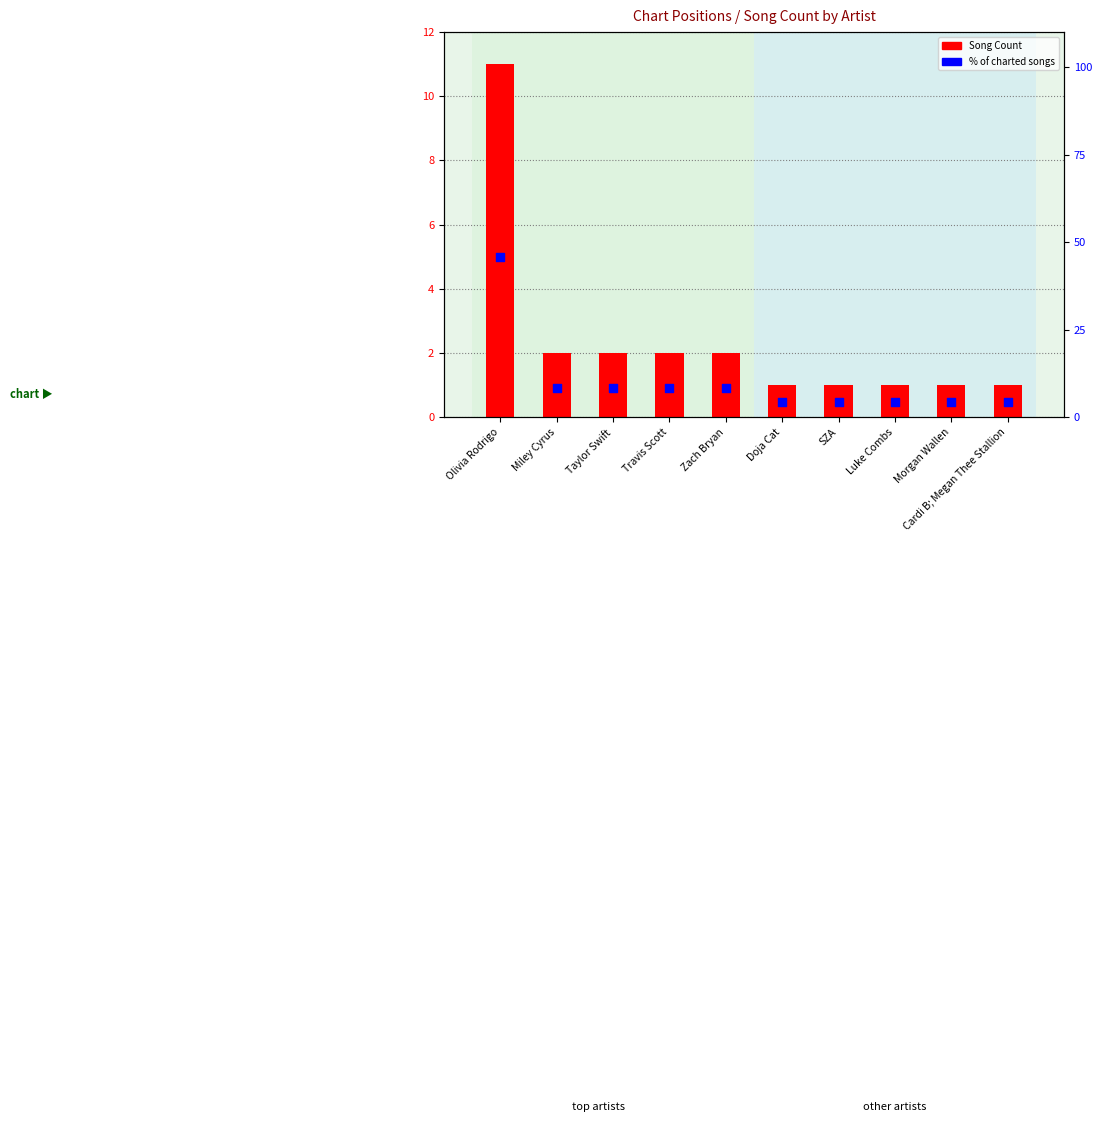

What are all the series names shown in the legend?

Song Count, % of charted songs